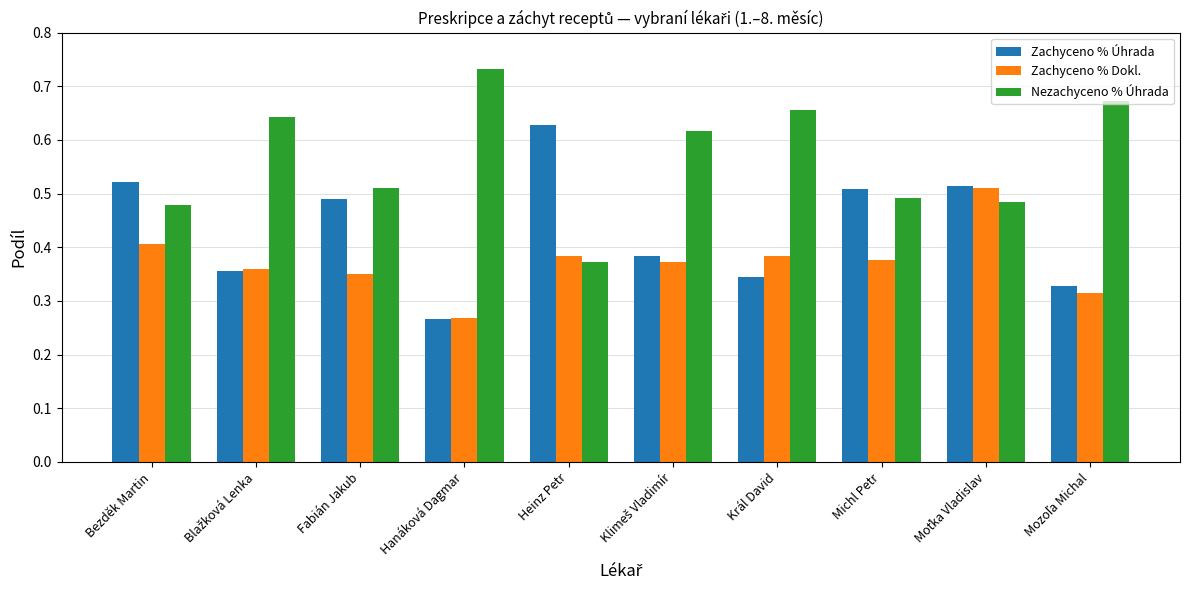

Does the chart contain any negative values?

No